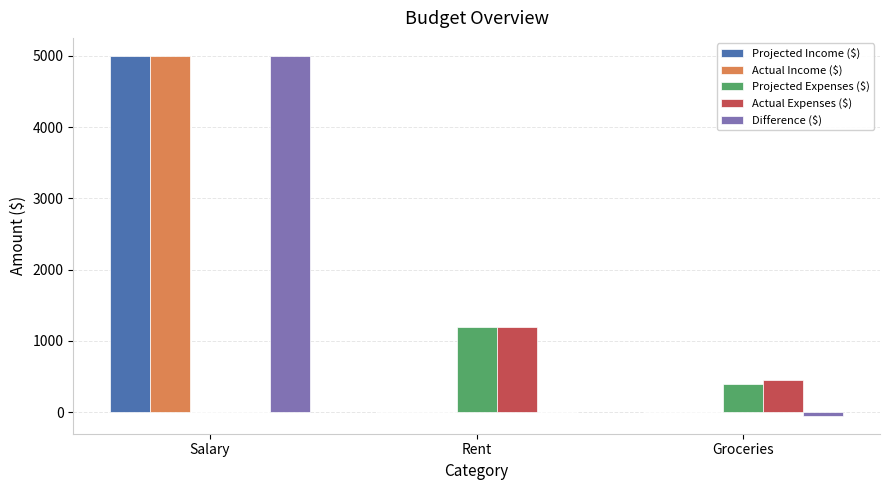

Which category has the highest value in the Projected Income ($) series?

Salary